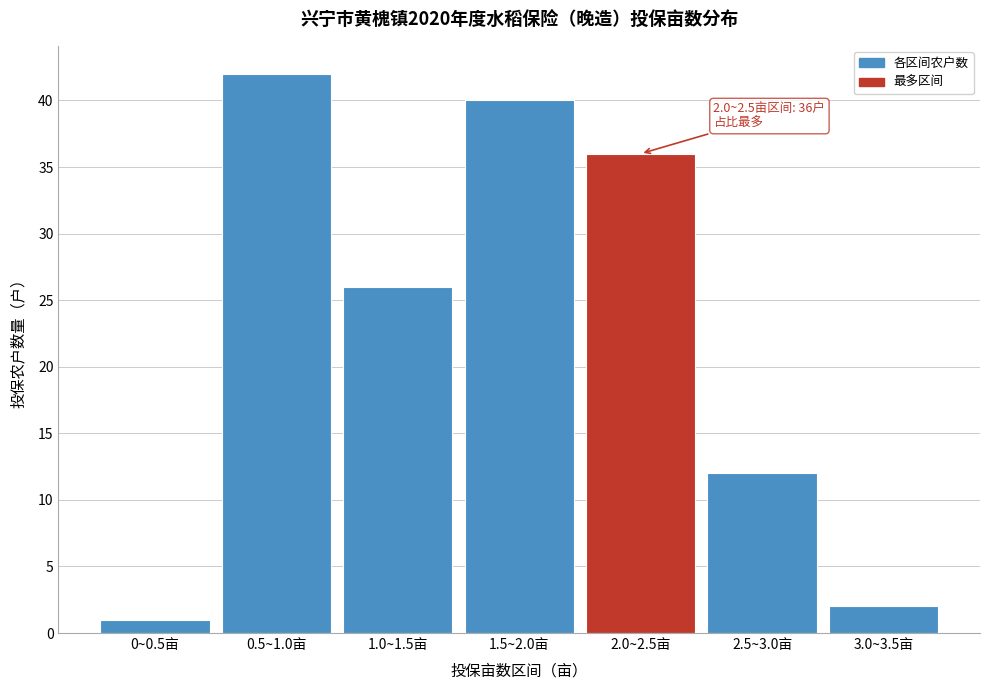

Reading left to right, list all the values displayed in this chart.

0~0.5亩=1	0.5~1.0亩=42	1.0~1.5亩=26	1.5~2.0亩=40	2.0~2.5亩=36	2.5~3.0亩=12	3.0~3.5亩=2